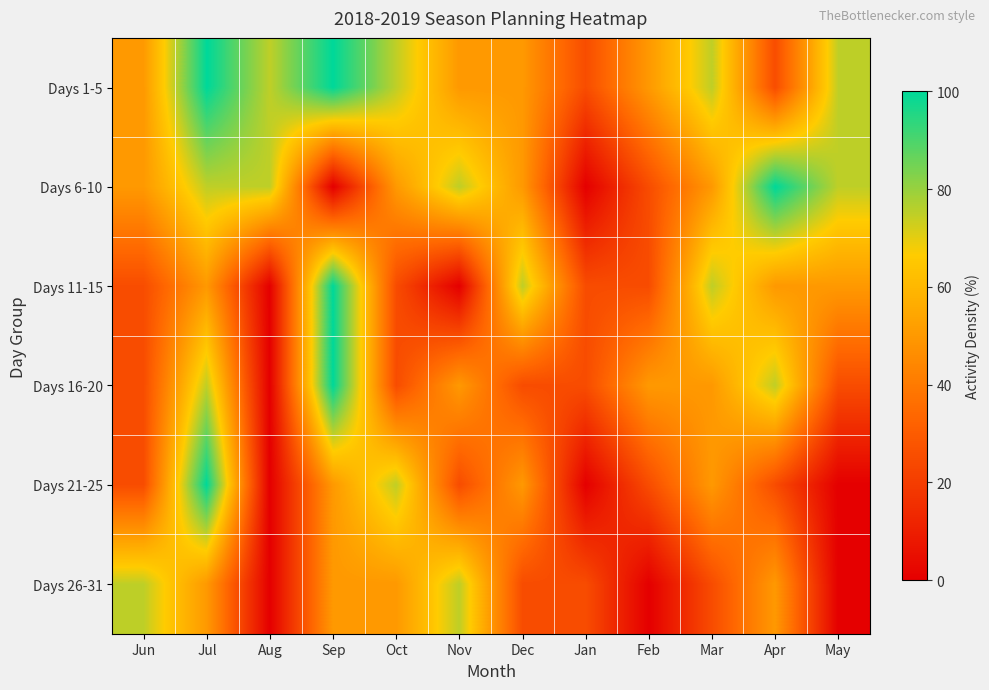

At Jan, list the series in order from largest to smallest.

Days 1-5, Days 11-15, Days 16-20, Days 26-31, Days 6-10, Days 21-25